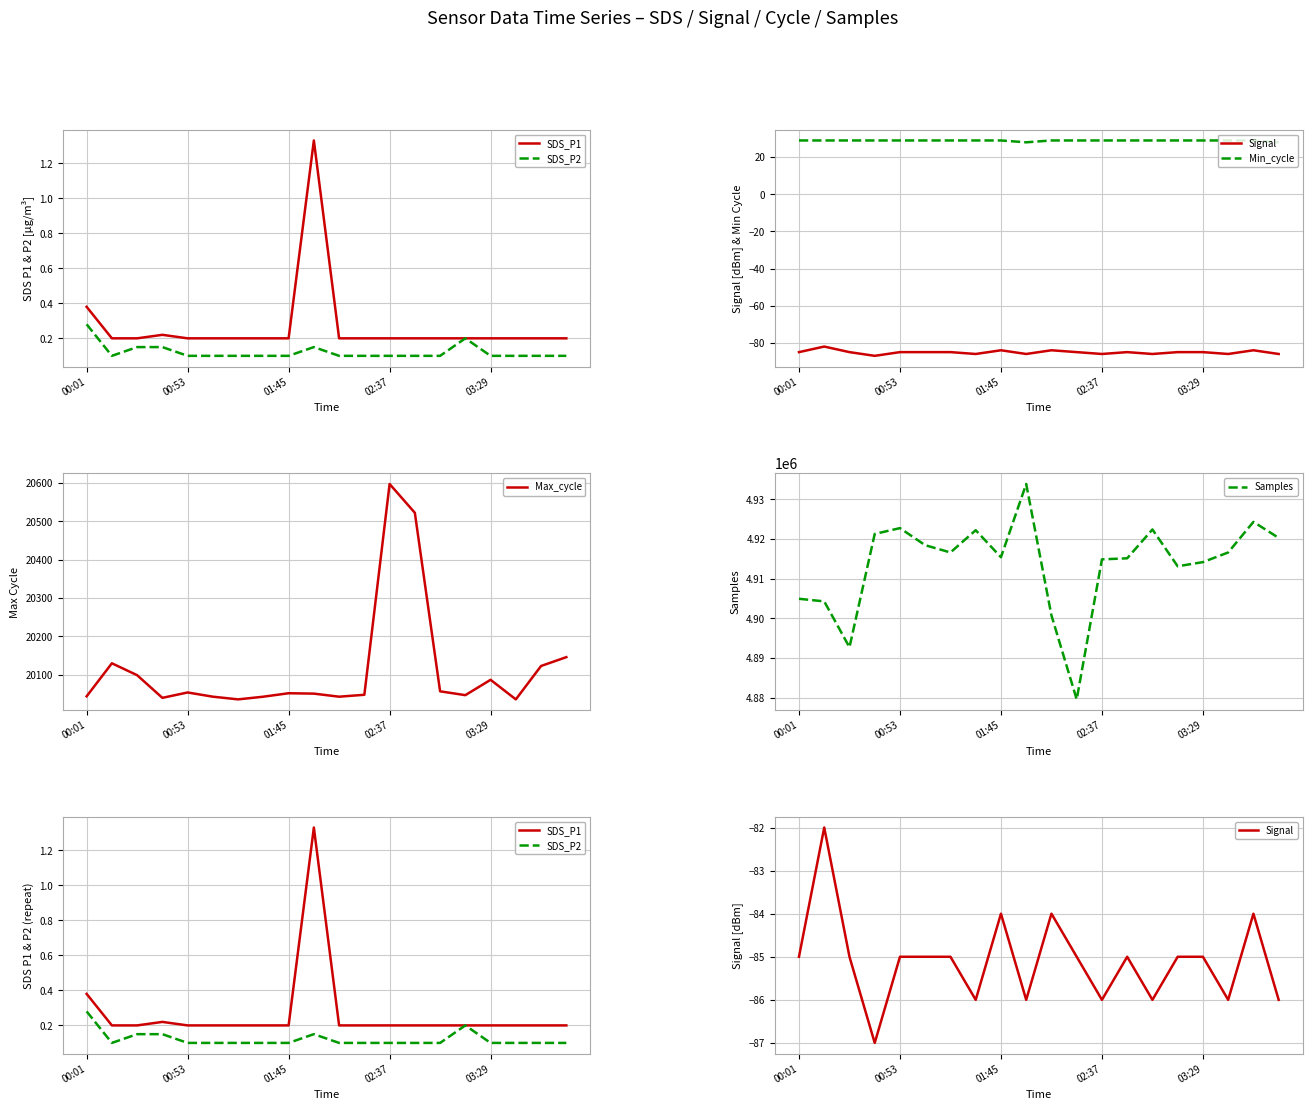

What is the minimum value for Max_cycle?

20036